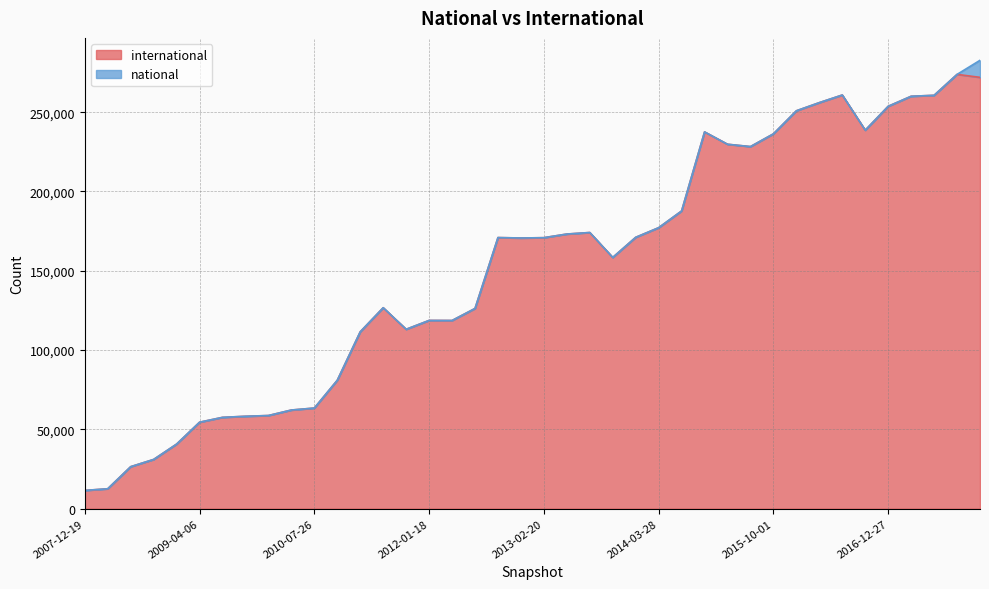

Where is the data nearest to the value 142669?

2013-09-10